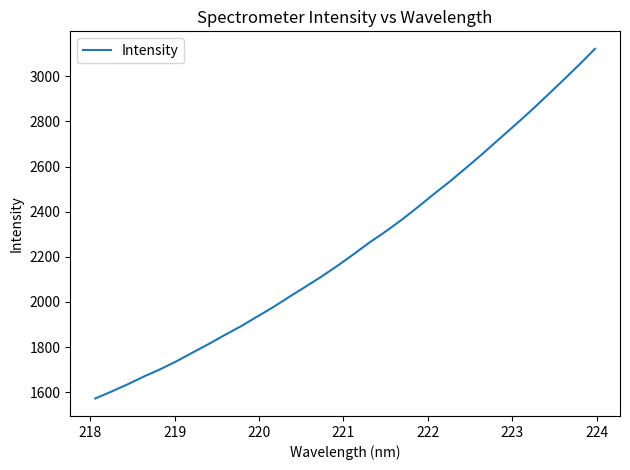

What is the greatest value displayed?

3122.3